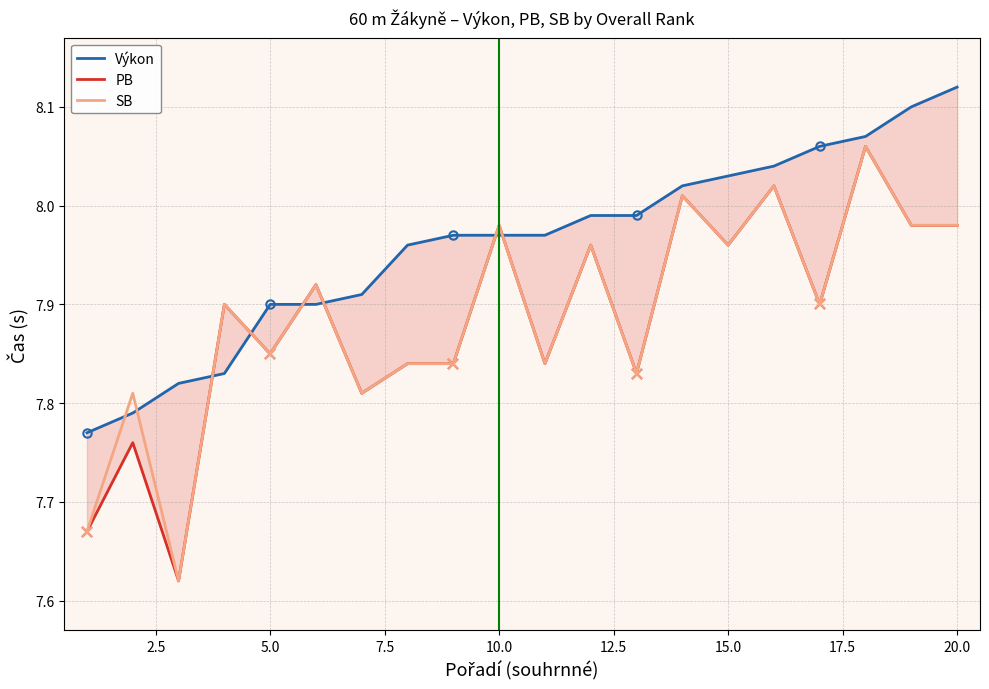

Which series changed the most between 12.5 and 22.5?

Výkon